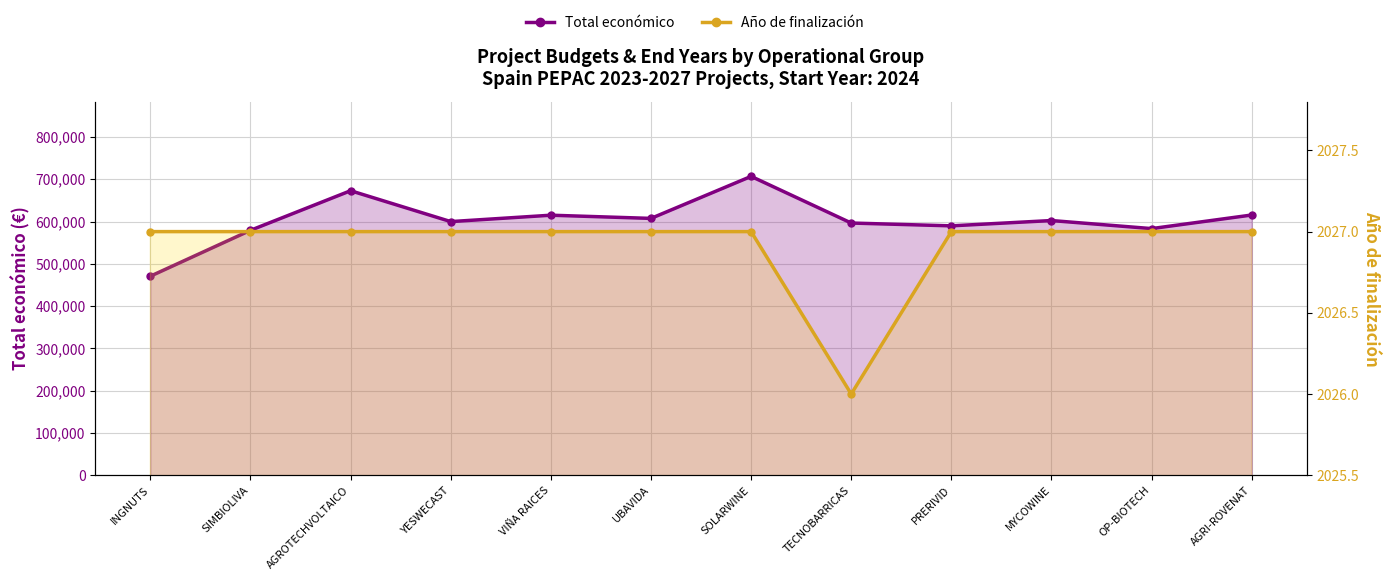

Is the value of Año de finalización at MYCOWINE greater than the value of Total económico at AGROTECHVOLTAICO?

No